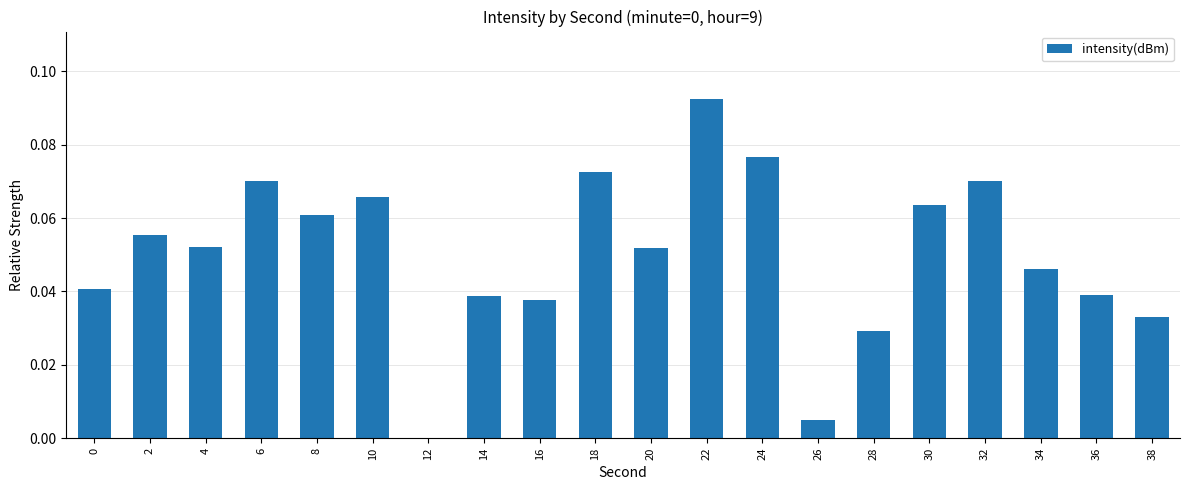

Between 30 and 16, which is larger?

30